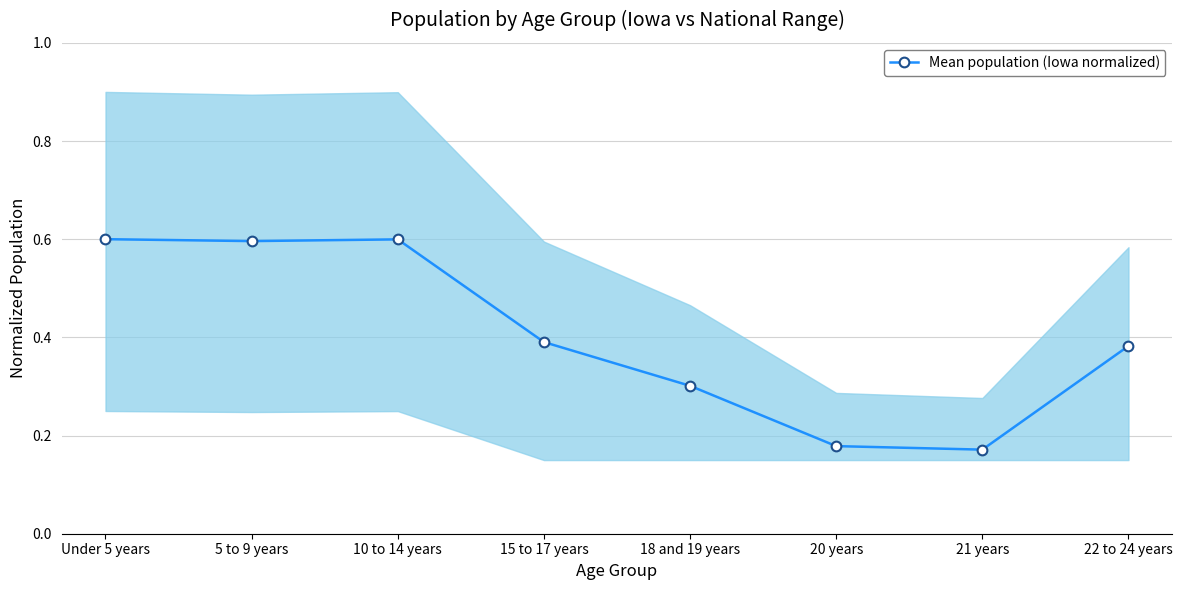

What is the label of the 1st point from the left?

Under 5 years